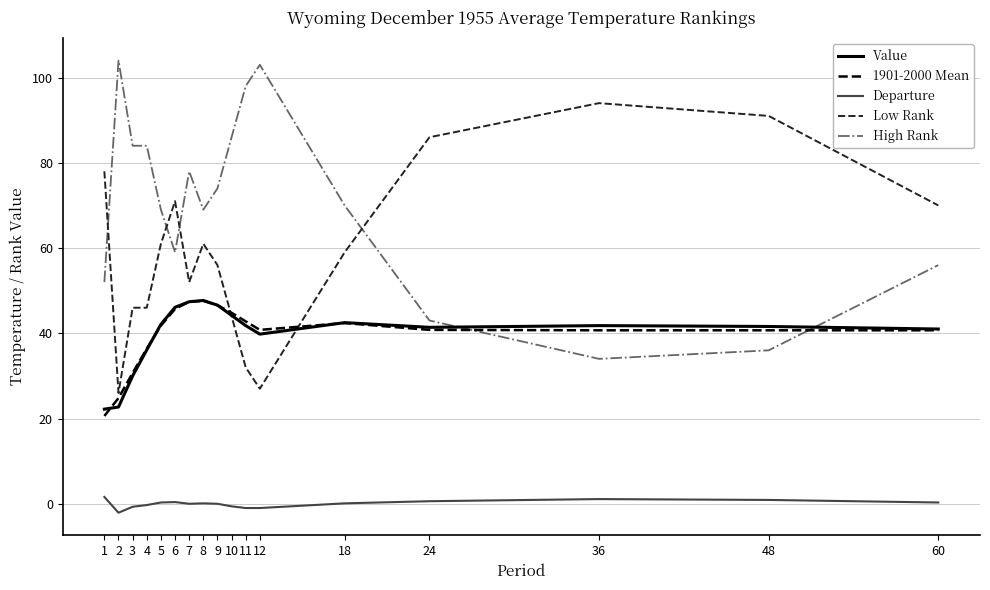

Is this an area chart (filled region under the line)?

No